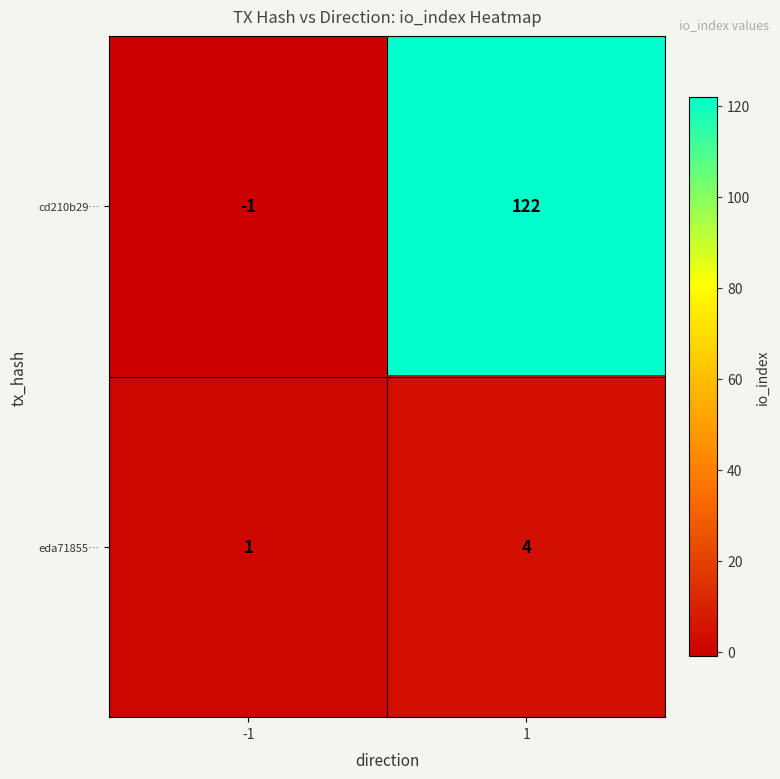

Is it true that cd210b29… equals 122 at 1?

True